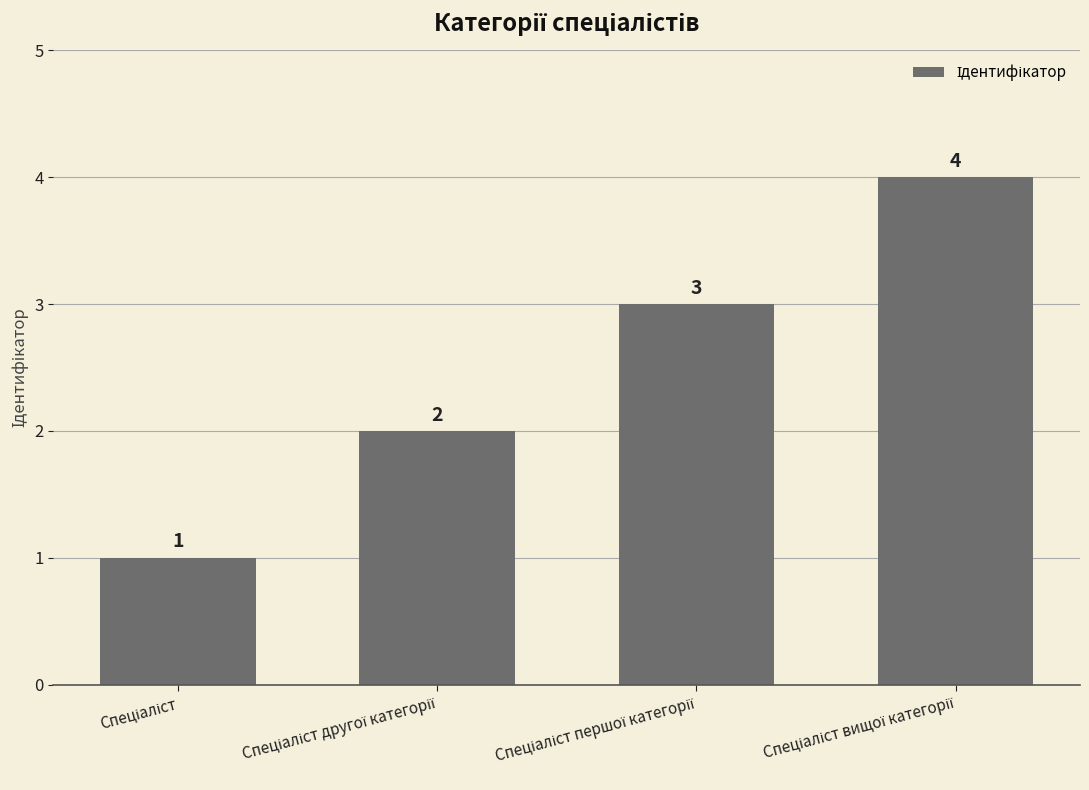

How many values are below 3?

2